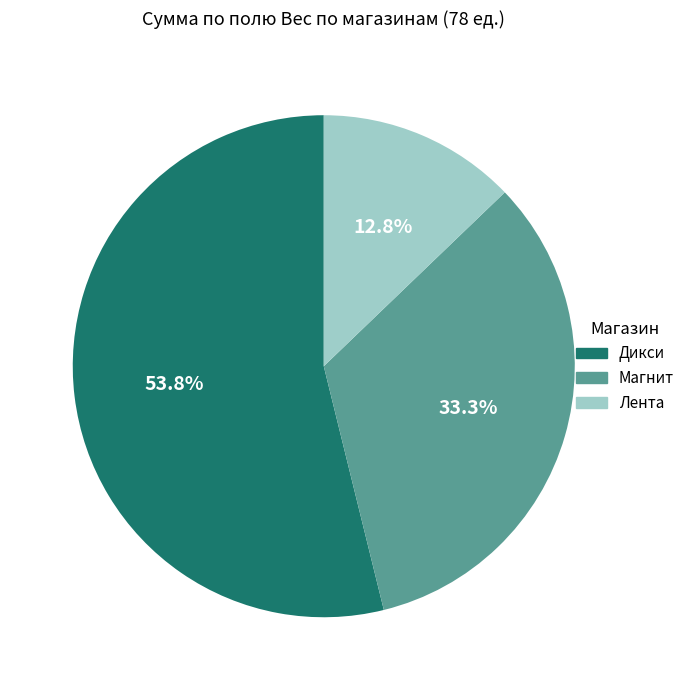

Rank the categories by value from highest to lowest.

Дикси, Магнит, Лента